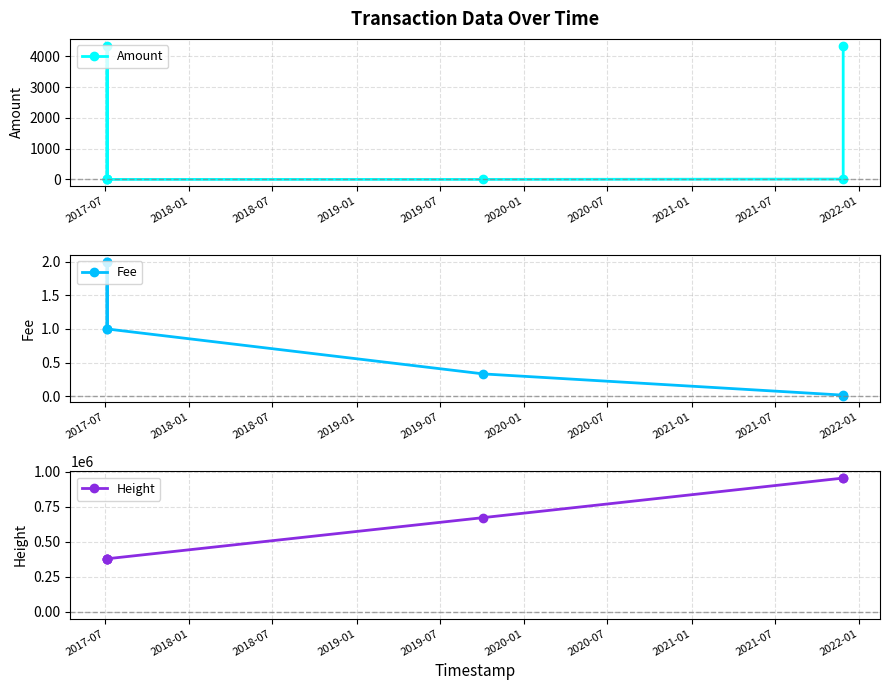

True or false: Height and Amount intersect in this chart.

False